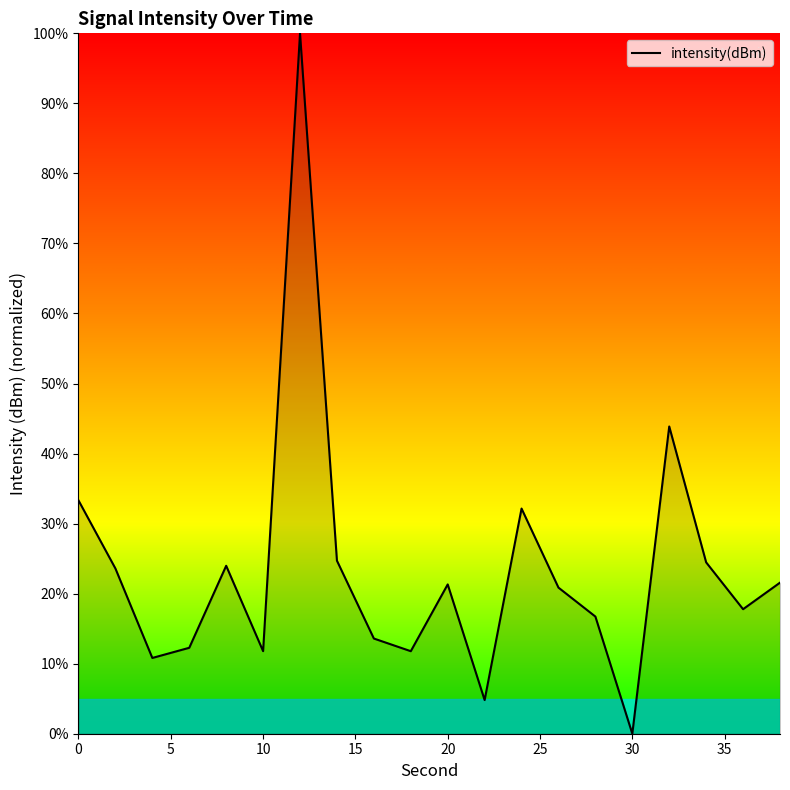

What is the difference between the maximum and minimum values?

100.0